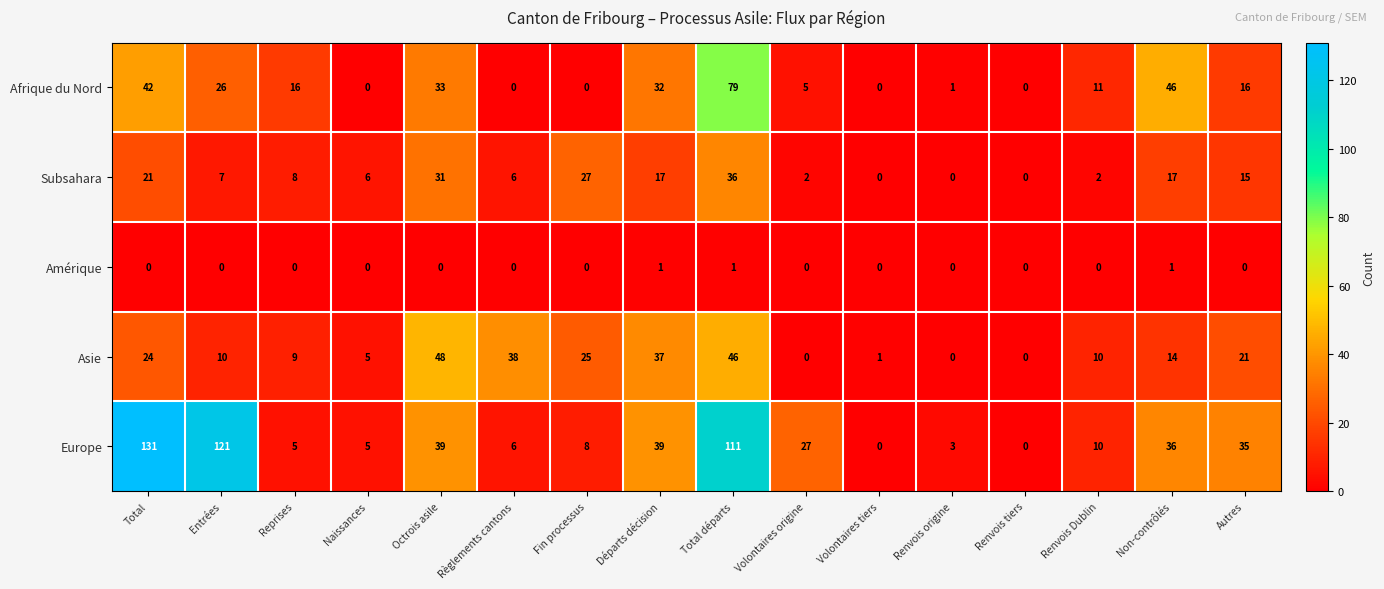

At which category is the sum across all series the highest?

Total départs